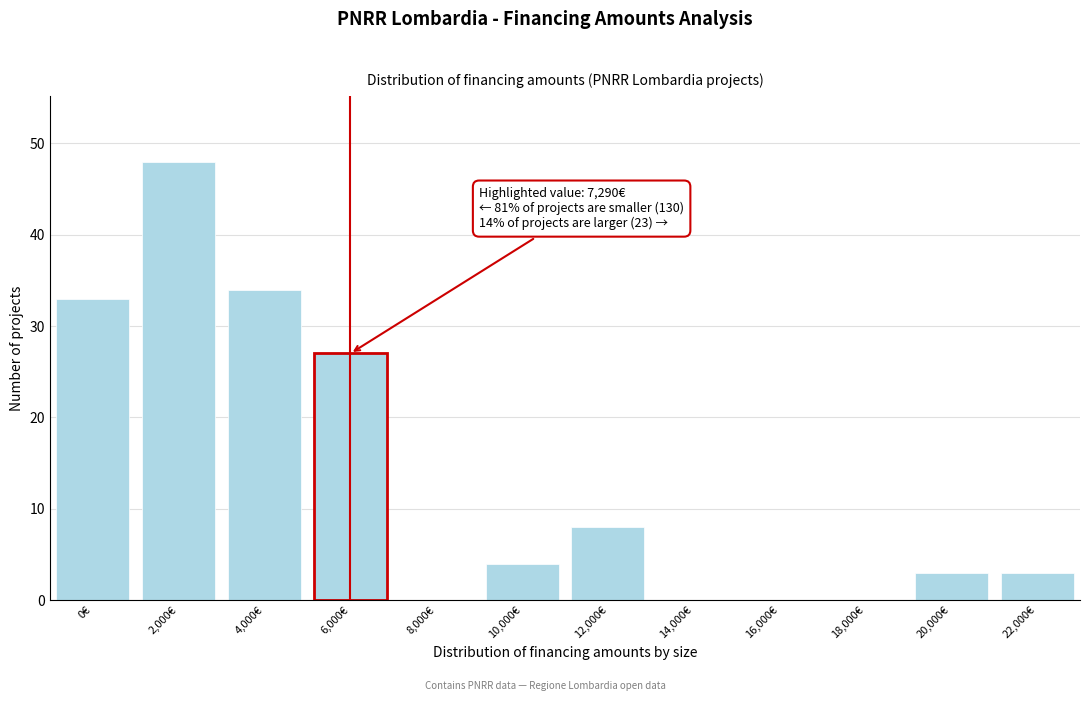

Reading left to right, extract all data points from this chart.

0€=33	2,000€=48	4,000€=34	6,000€=27	8,000€=0	10,000€=4	12,000€=8	14,000€=0	16,000€=0	18,000€=0	20,000€=3	22,000€=3